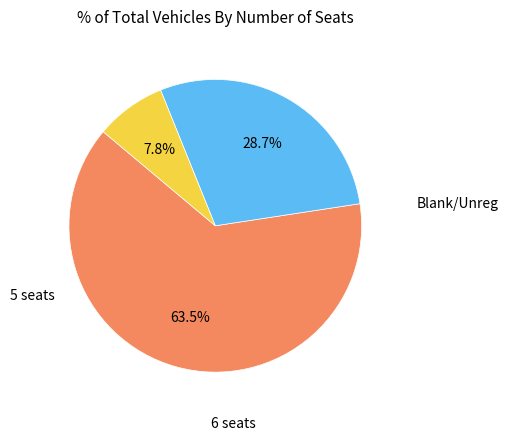

Is there any slice that represents more than half of the pie?

Yes